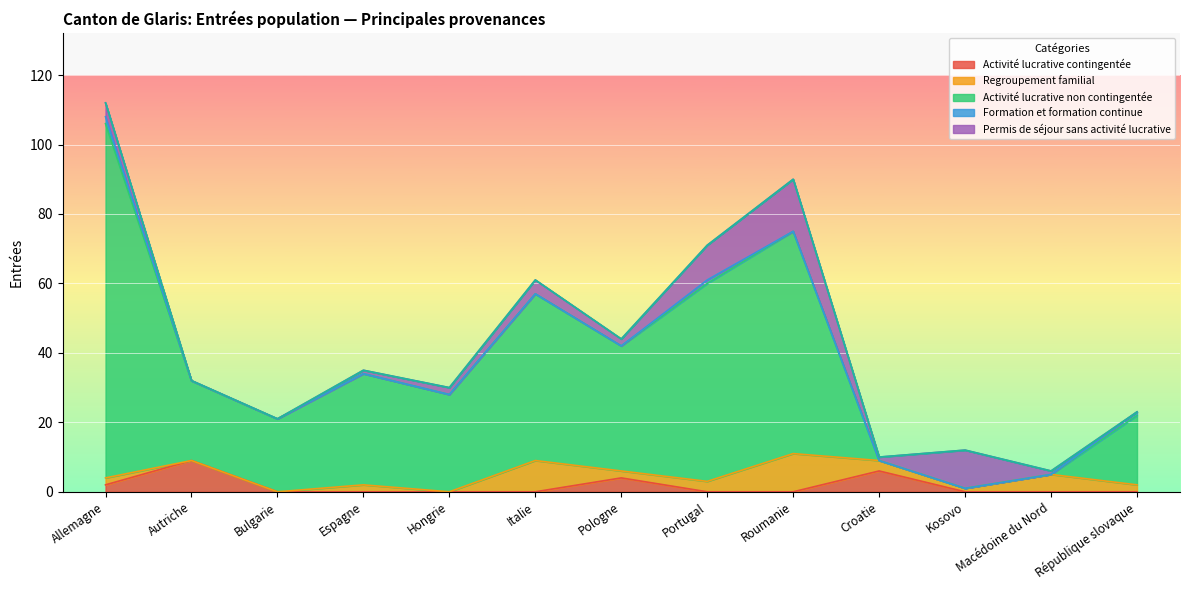

What is the approximate value of Formation et formation continue at Allemagne?

2